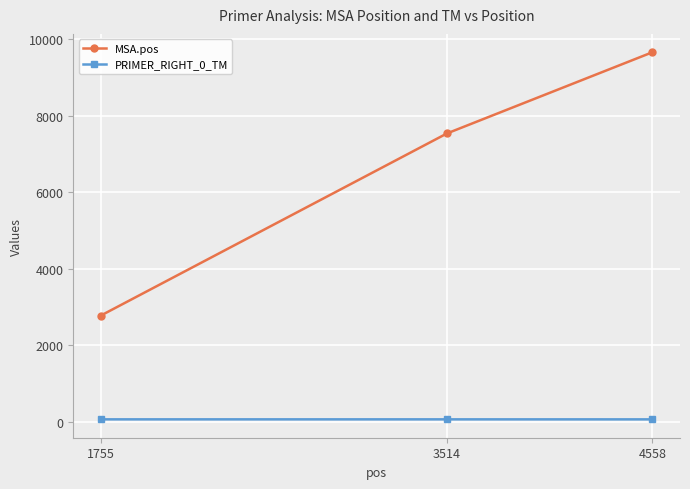

Is the value of PRIMER_RIGHT_0_TM at 3514 greater than the value of MSA.pos at 1755?

No